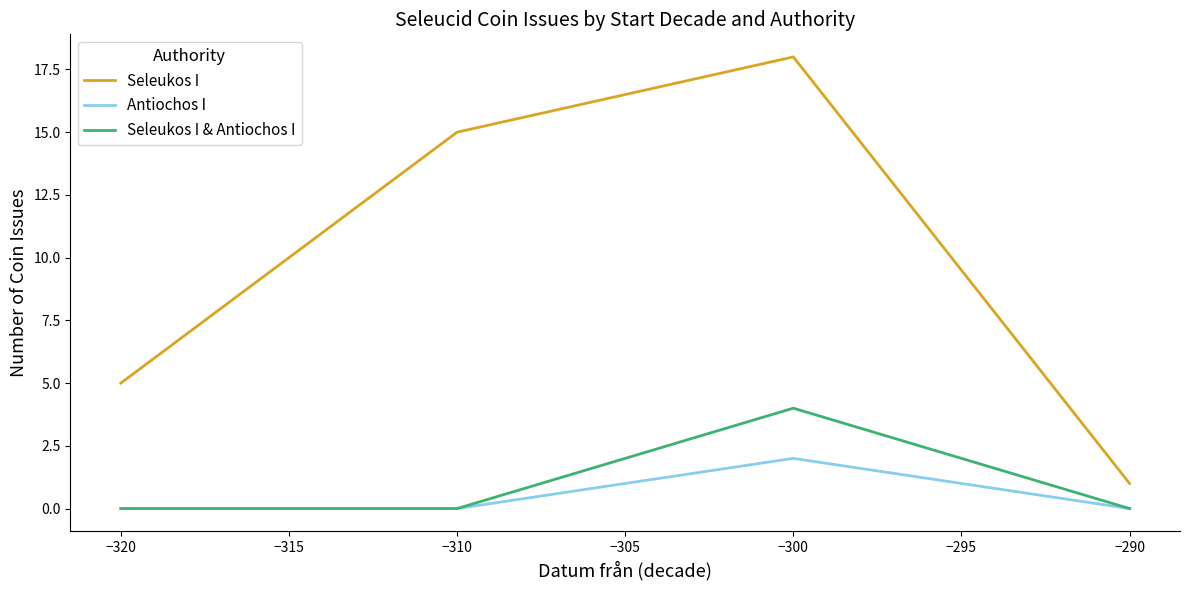

What are all the series names shown in the legend?

Seleukos I, Antiochos I, Seleukos I & Antiochos I